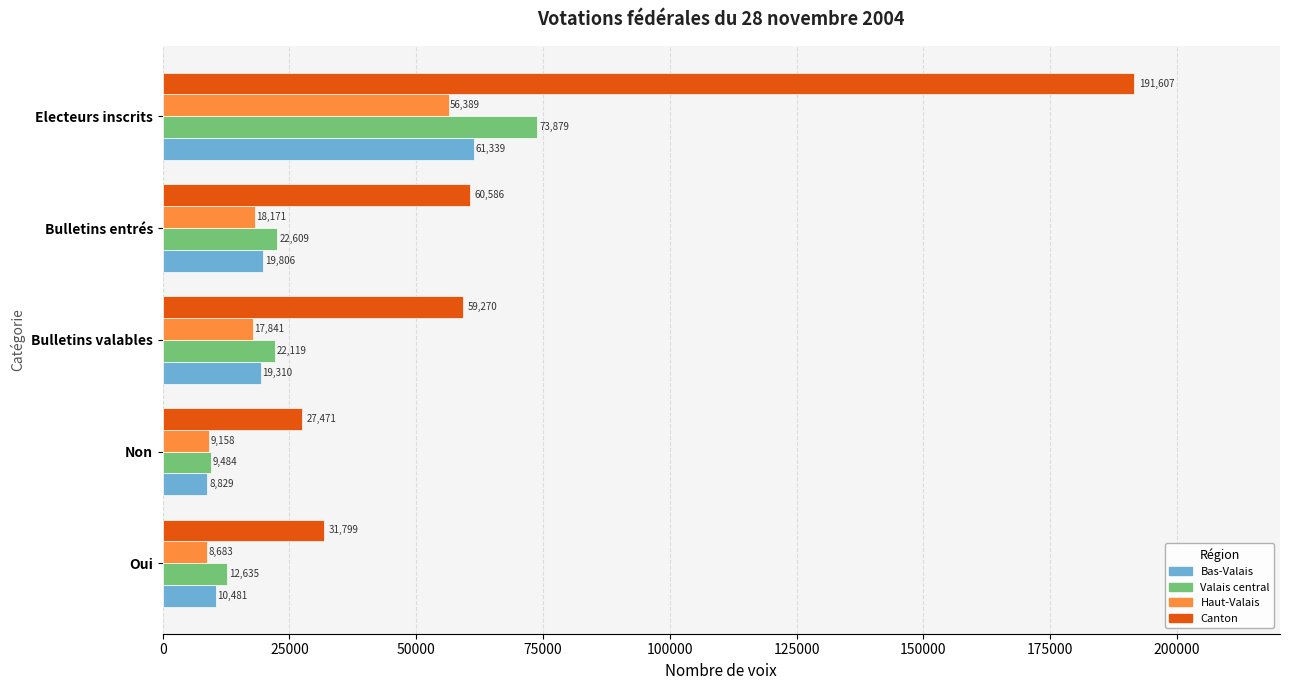

What is the sum of all Bas-Valais values?

119765